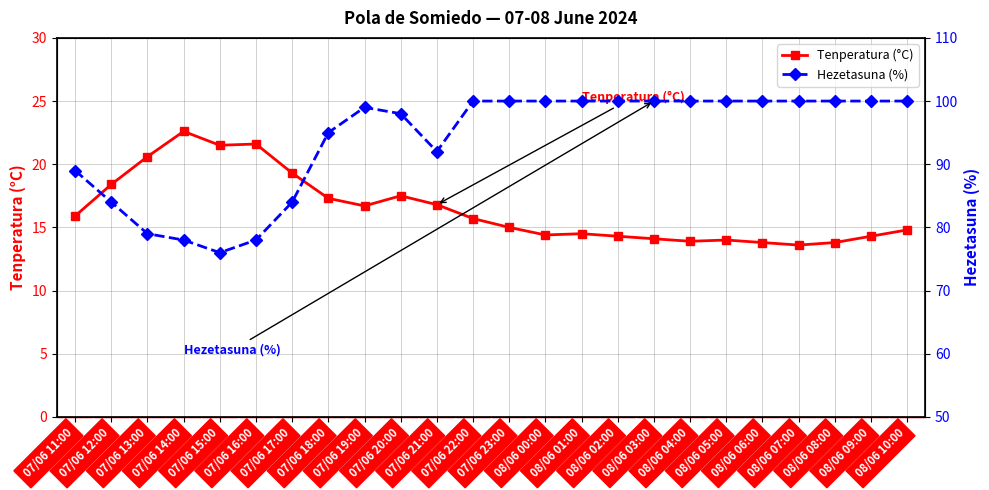

At which category does the chart reach its minimum across all series?

08/06 07:00